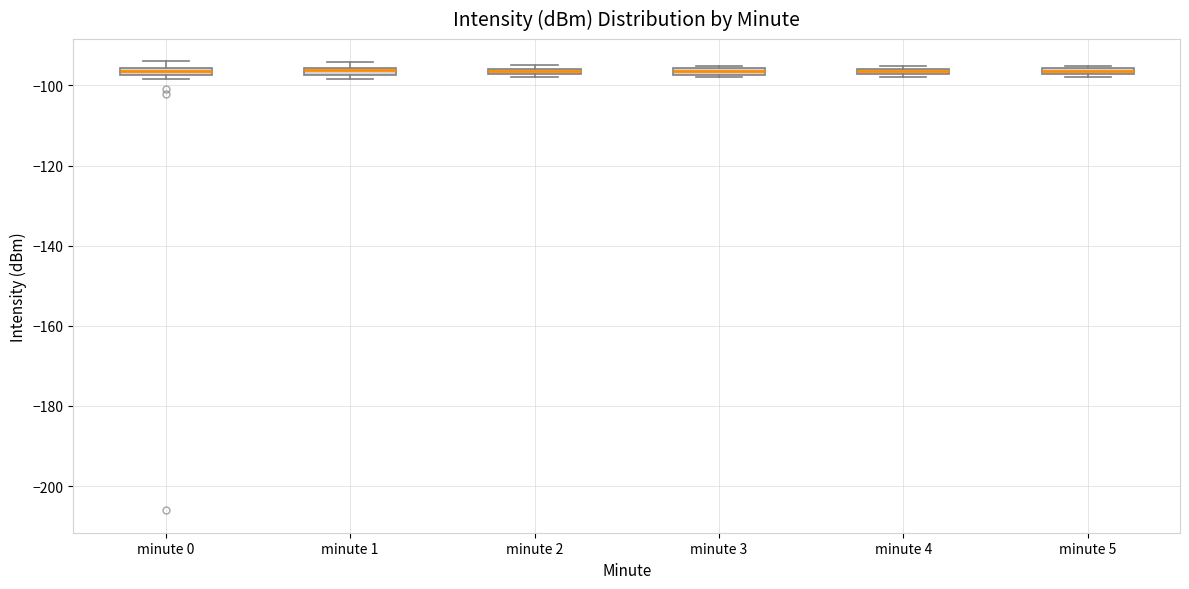

Where is the upper edge of the box for minute 3 on the y-axis? The values are not printed on the chart, so give them approximately, as read against the axis.

-96